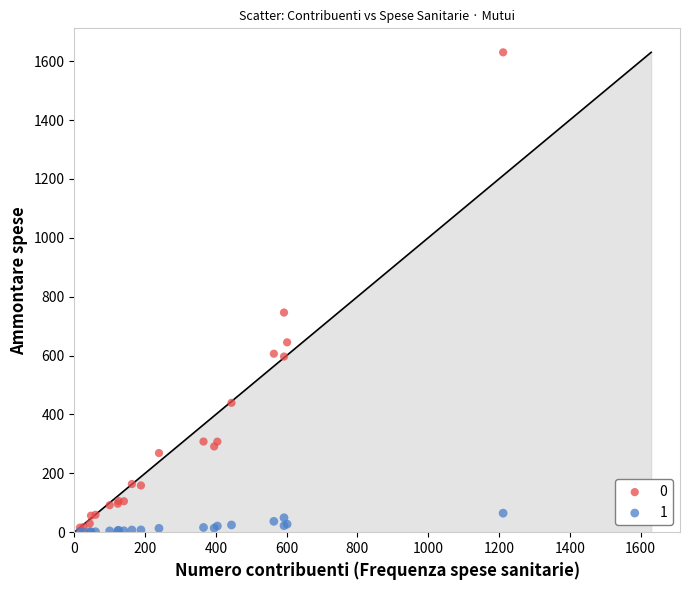

What are all the series names shown in the legend?

0, 1